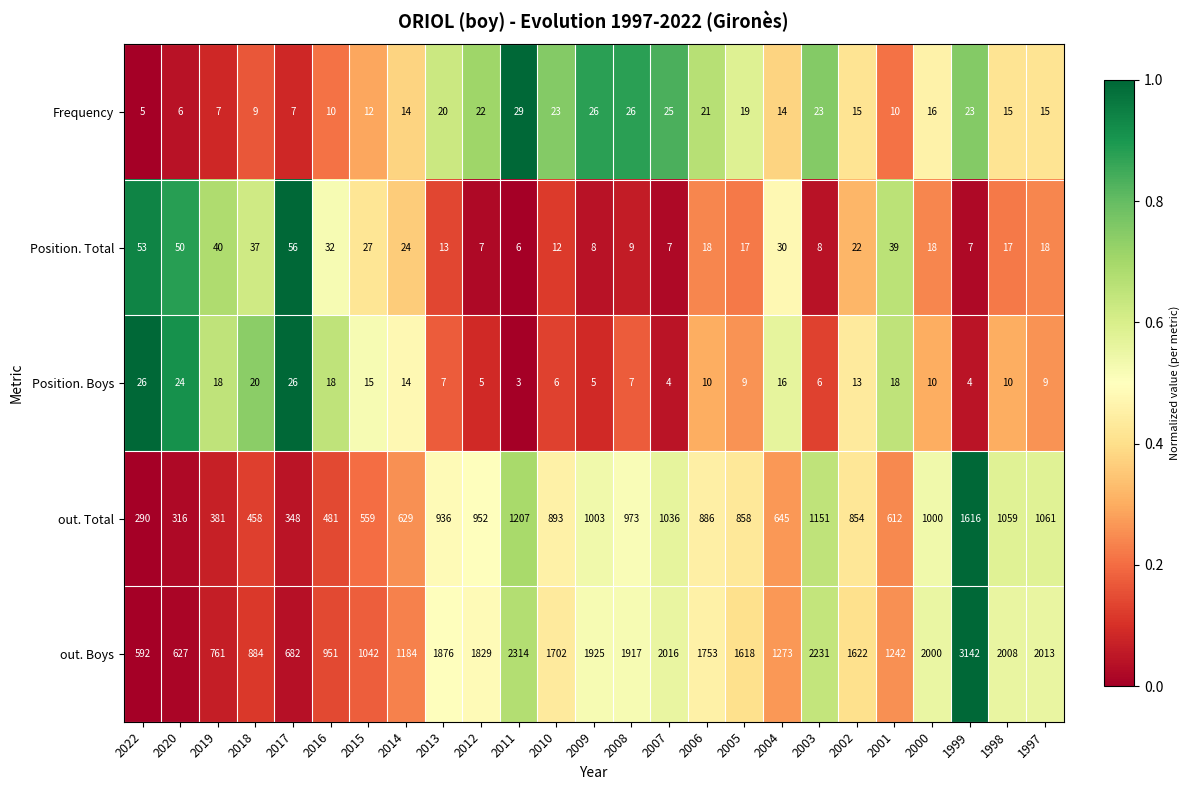

What is the spread (max minus min) of values at 2018?

875